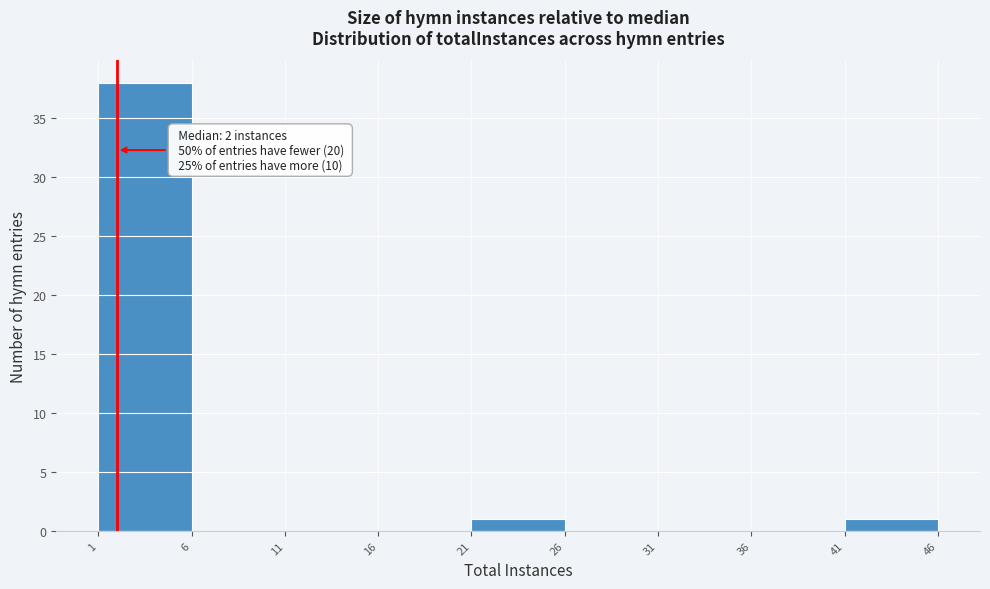

Which range on the x-axis has the tallest bar?

1 to 6